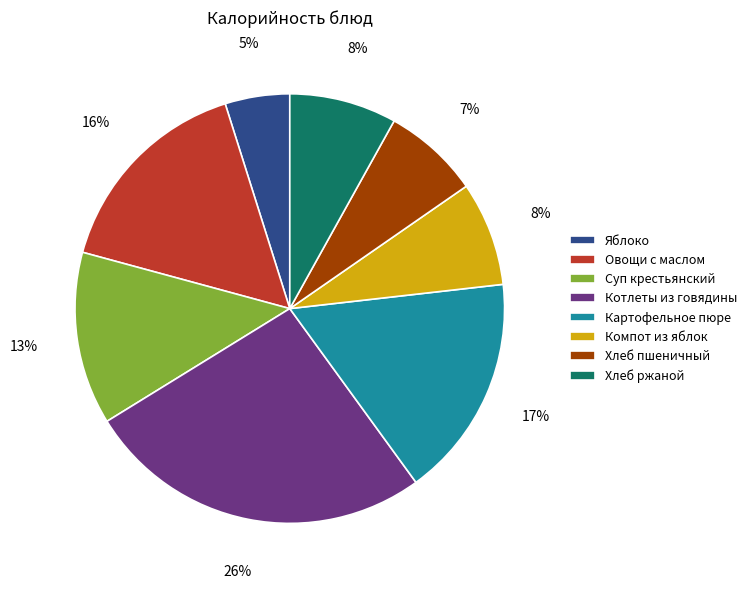

To the nearest percent, what percentage of the pie is Картофельное пюре?

17%